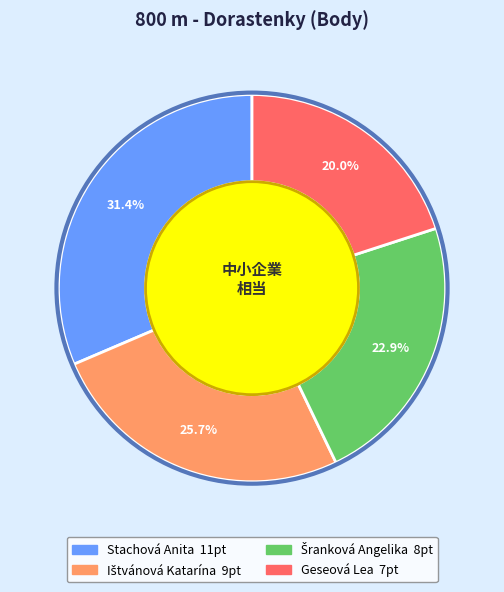

Does any single category account for the majority?

No